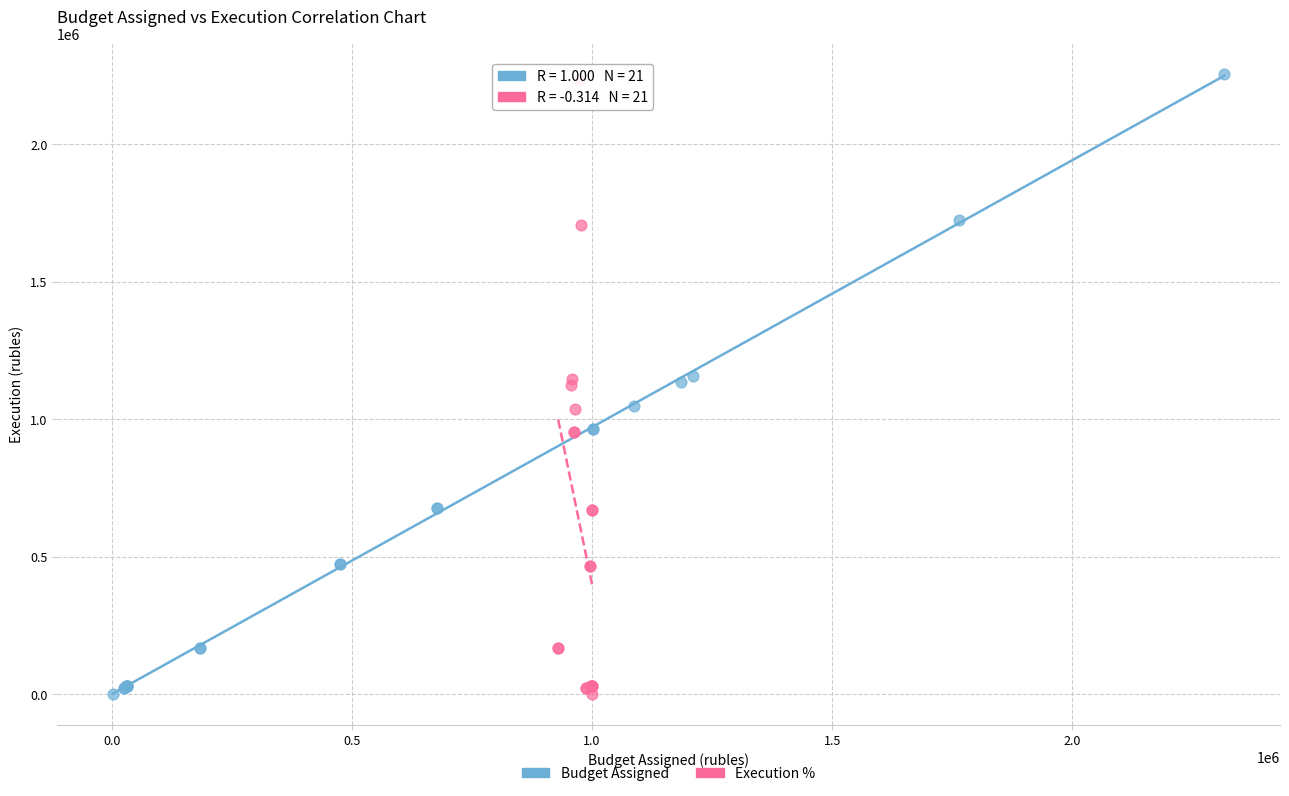

Which series contains the highest Y value?

Budget Assigned